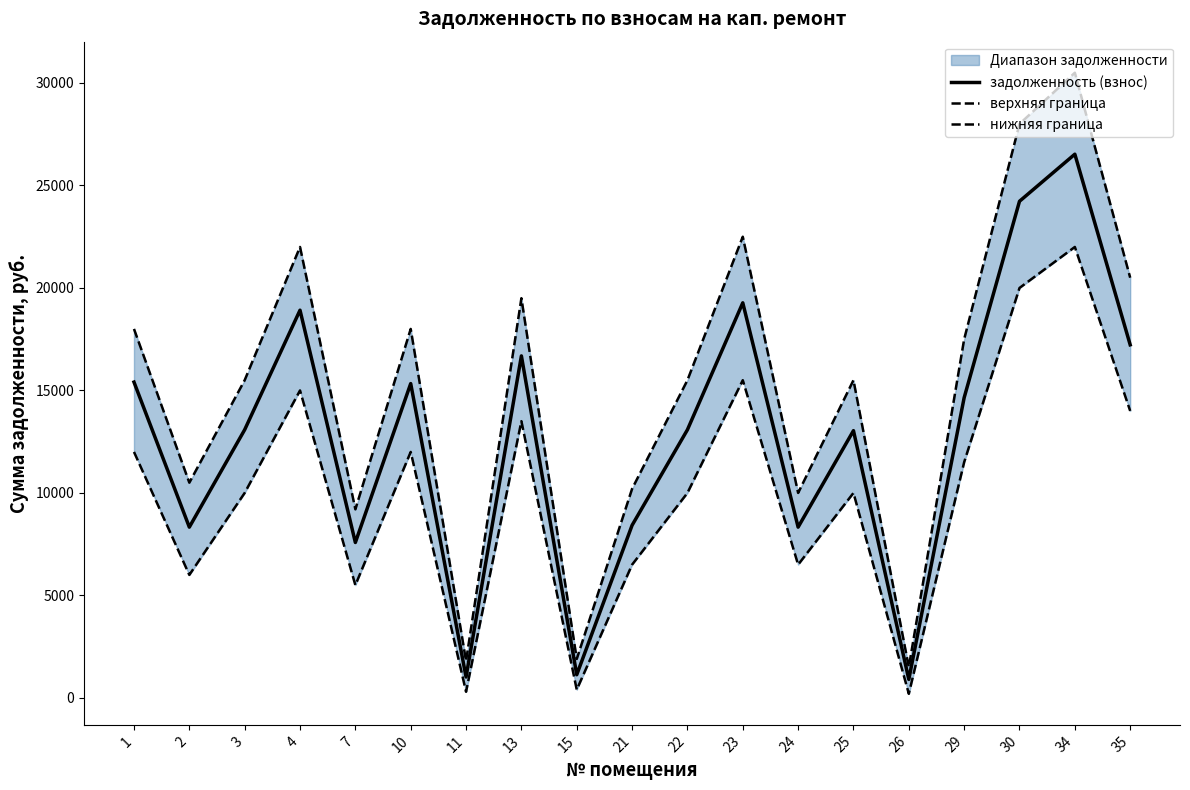

What is the minimum value shown in the chart?

200.0